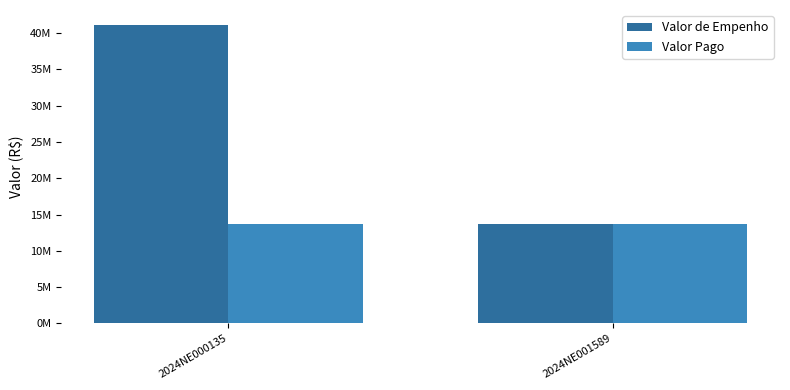

Reading left to right, transcribe all the data shown in this chart.

Valor de Empenho: 2024NE000135=41129482.4	2024NE001589=13709827.4
Valor Pago: 2024NE000135=13709827.4	2024NE001589=13709827.4